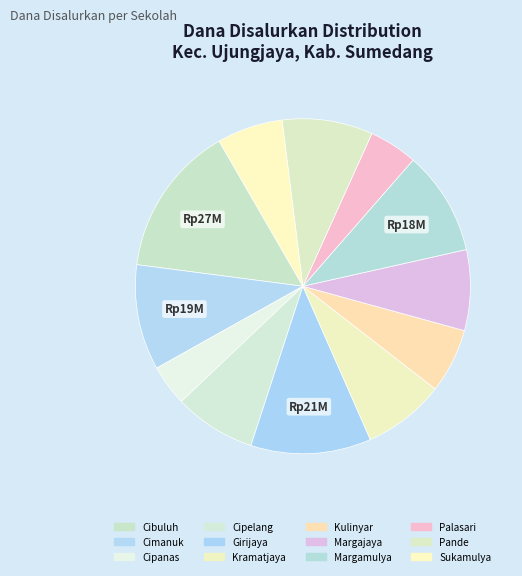

Count the number of slices in the pie.

12